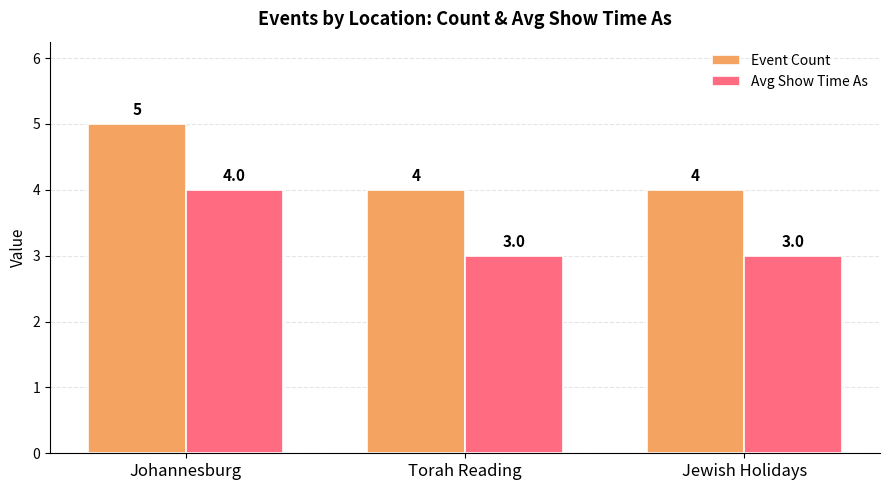

What is the highest value of the Event Count series?

5